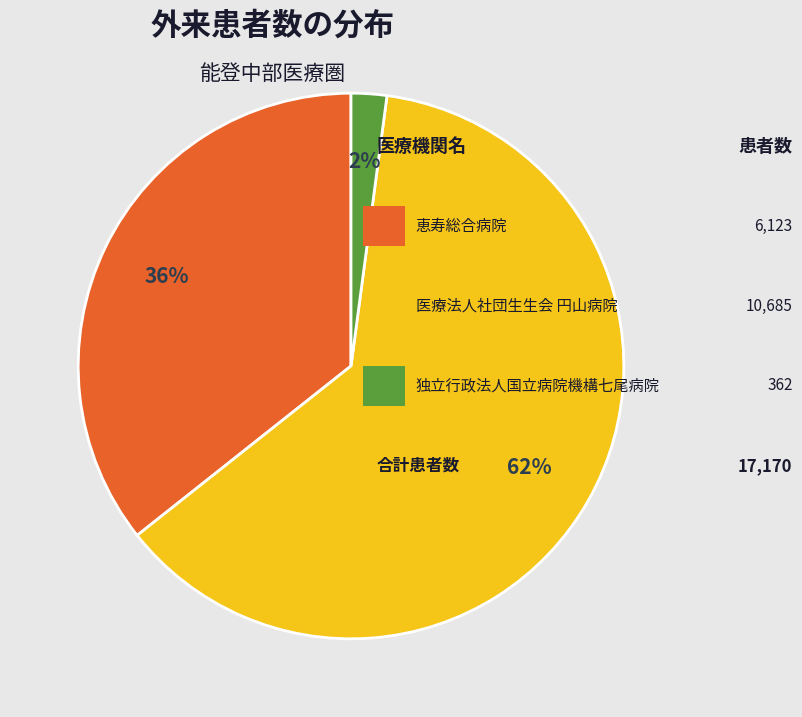

To the nearest percent, what is the average slice percentage?

33%